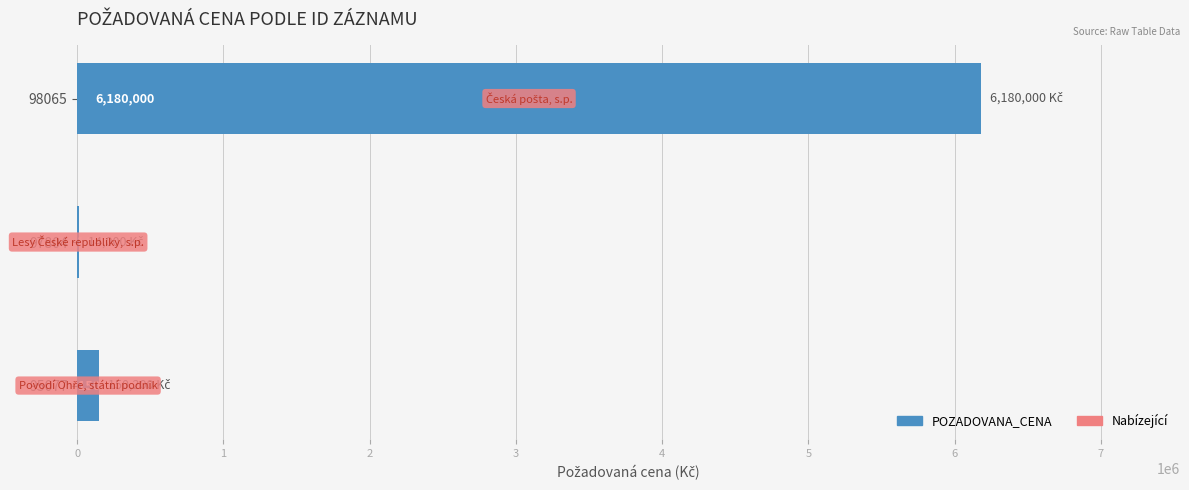

What is the sum of all values?

6344200